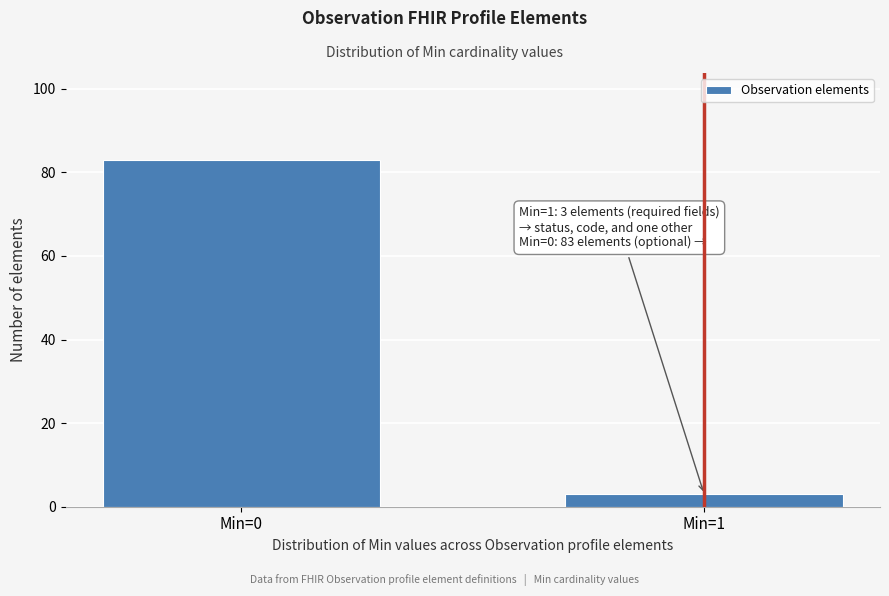

Reading right to left, what are all the values shown in this chart?

Min=1=3	Min=0=83